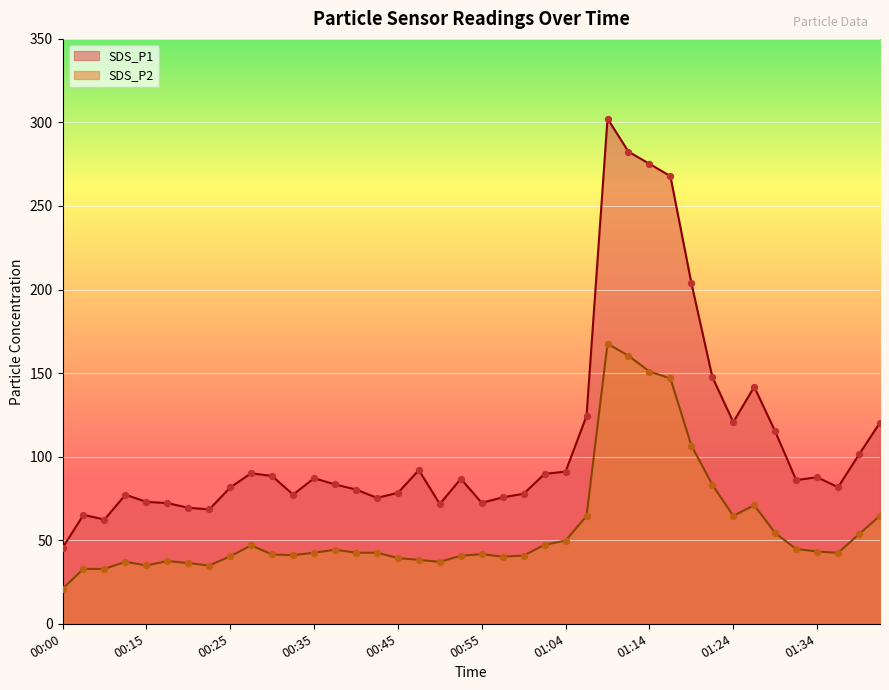

What is the total value across all series at 00:13?

114.3